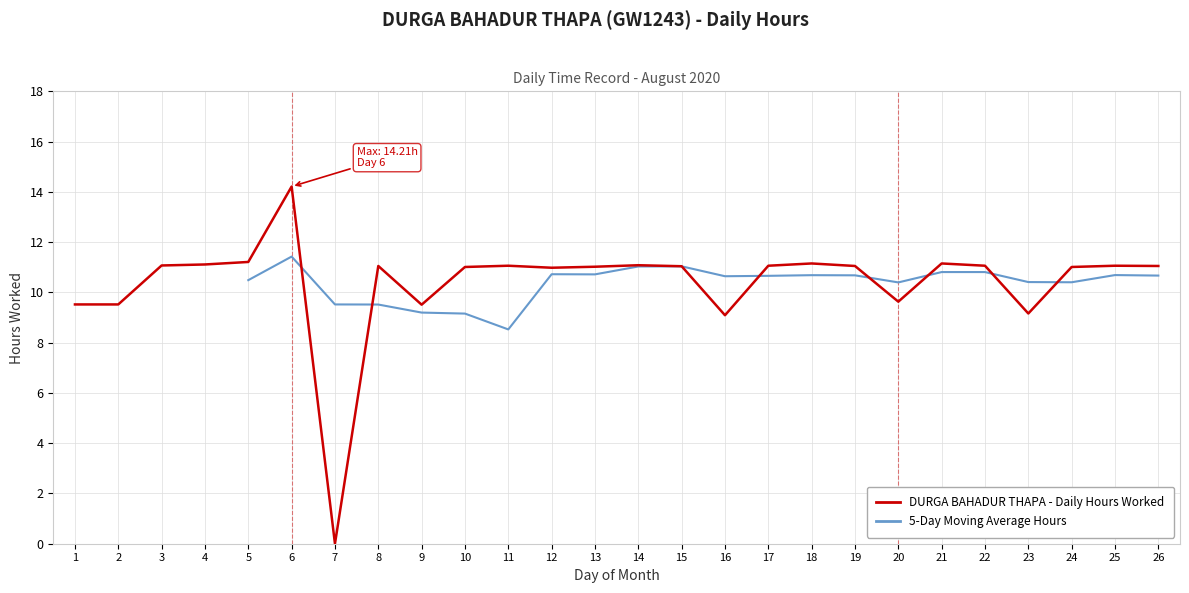

What is the approximate value at 14?

11.1